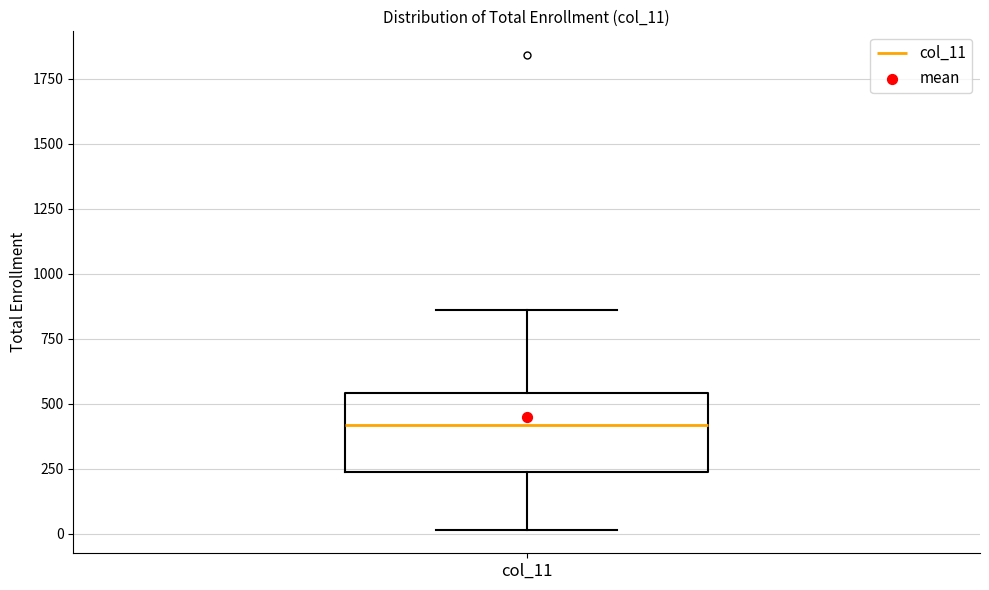

Read this box plot against the y-axis: the position of the median line, the range covered by the box, and the ends of both whiskers. The values are not printed on the chart, so give them approximately, as read against the axis.

median 400, box 250 to 550, whiskers 0 to 850